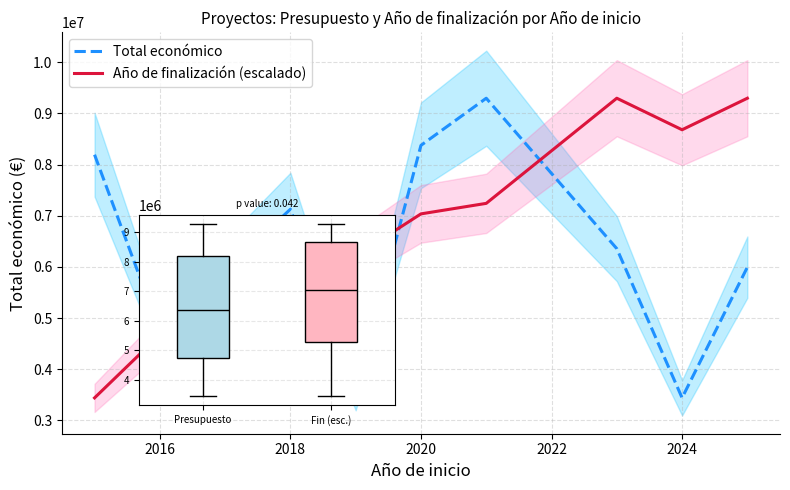

At how many categories does at least one series exceed 9132674?

3